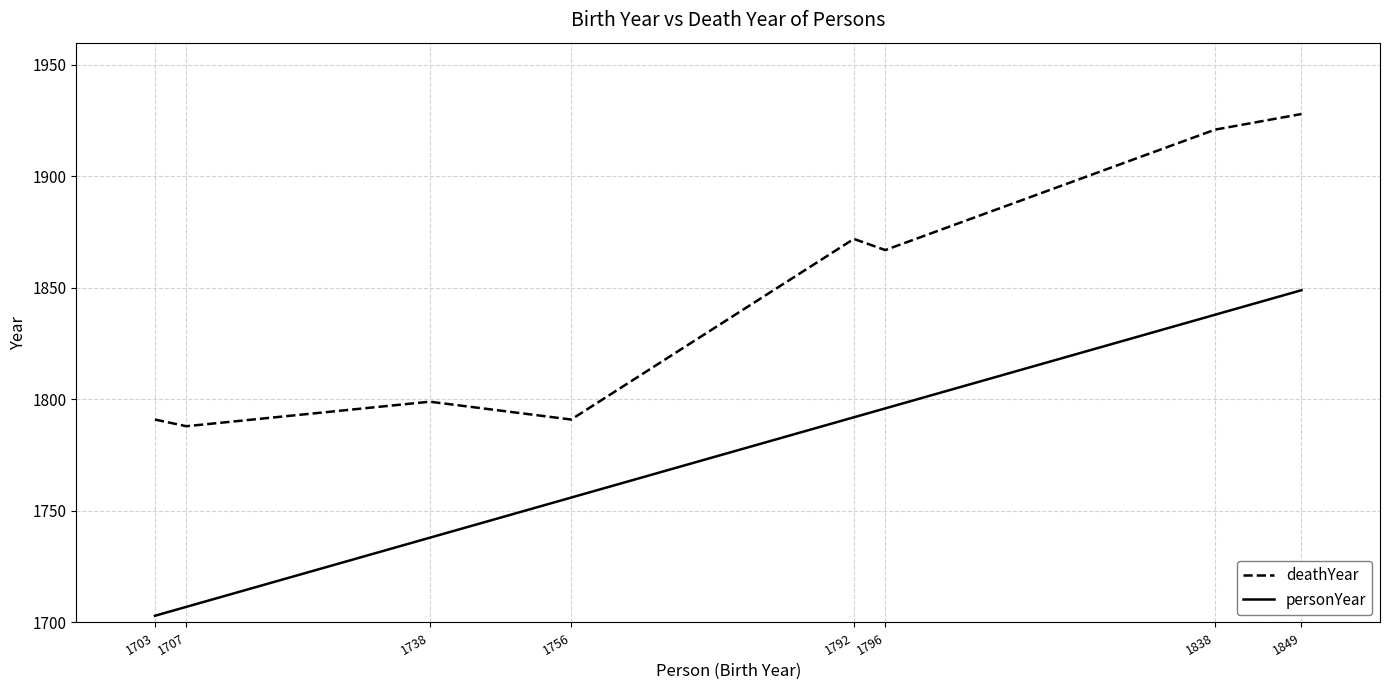

Which series changed the most between 1838 and 1849?

personYear